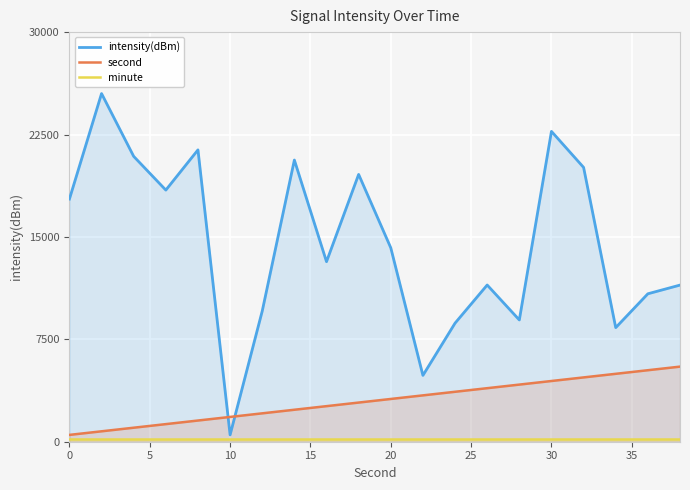

How many values in the intensity(dBm) series are below 14202?

10